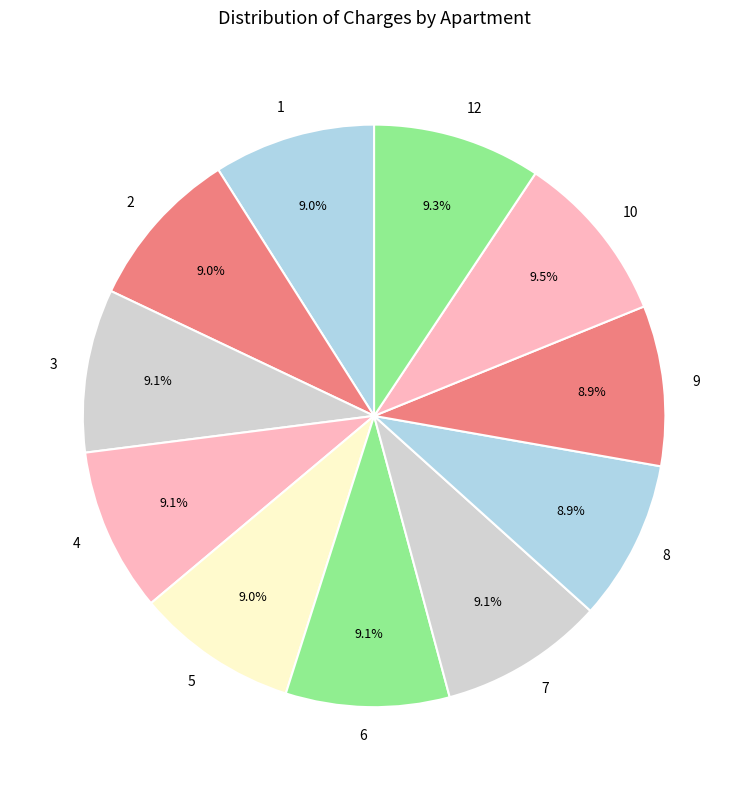

Is it true that 6 is 9% of the pie?

True